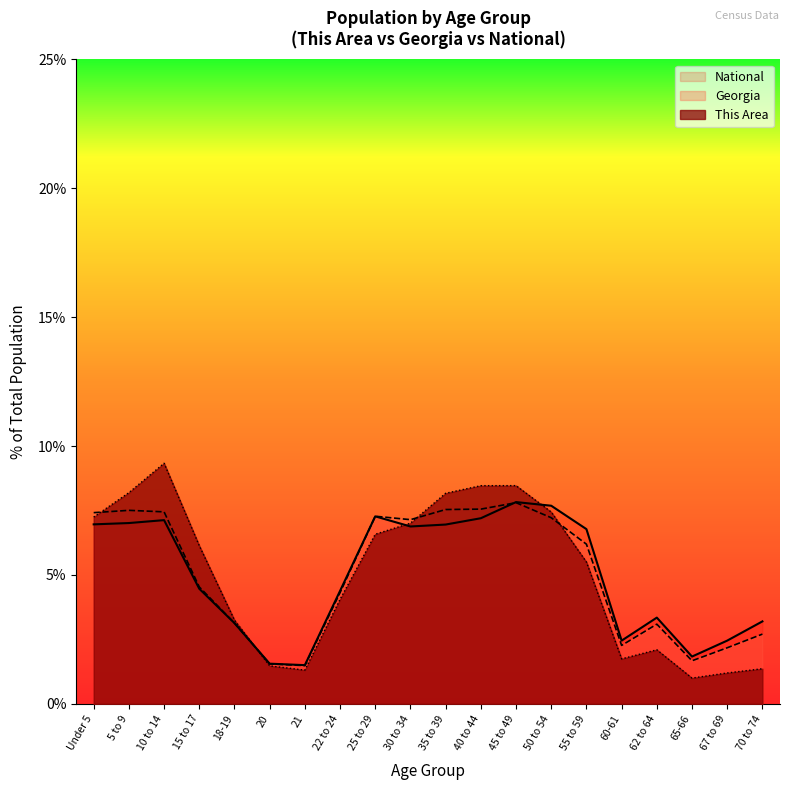

At how many categories does at least one series exceed 8?

5